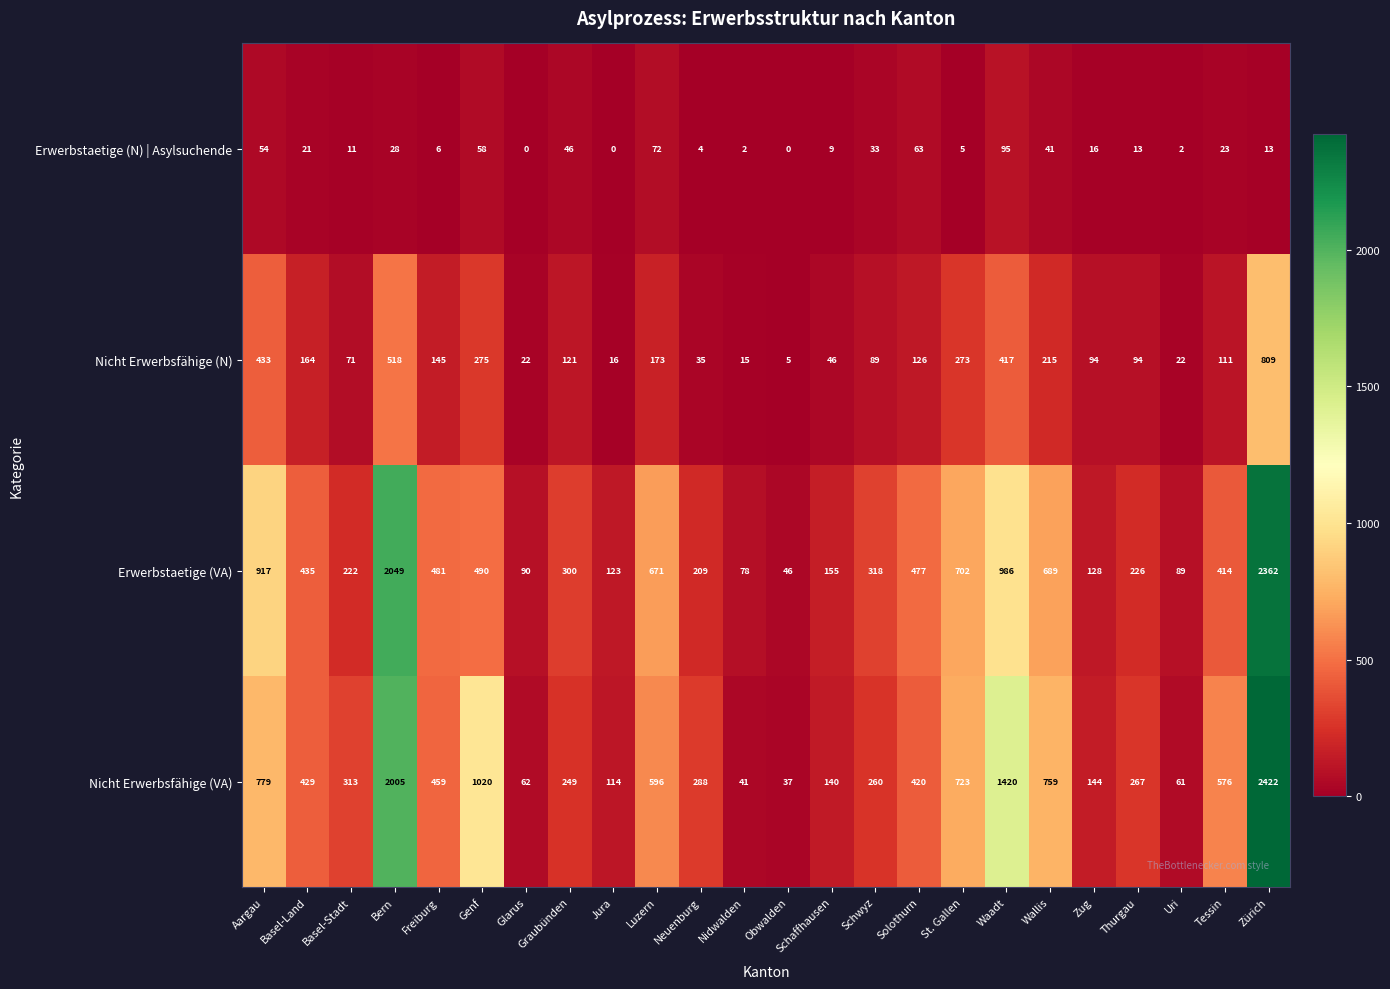

What is the difference between the second highest and second lowest values in the Erwerbstaetige (VA) series?

1971